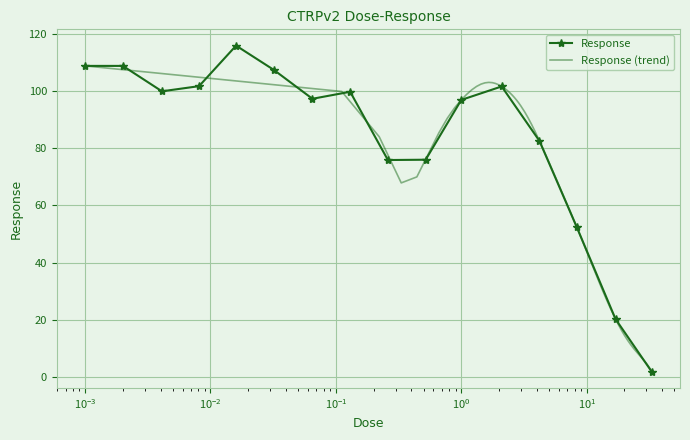

At which category does the chart reach its minimum across all series?

33.0